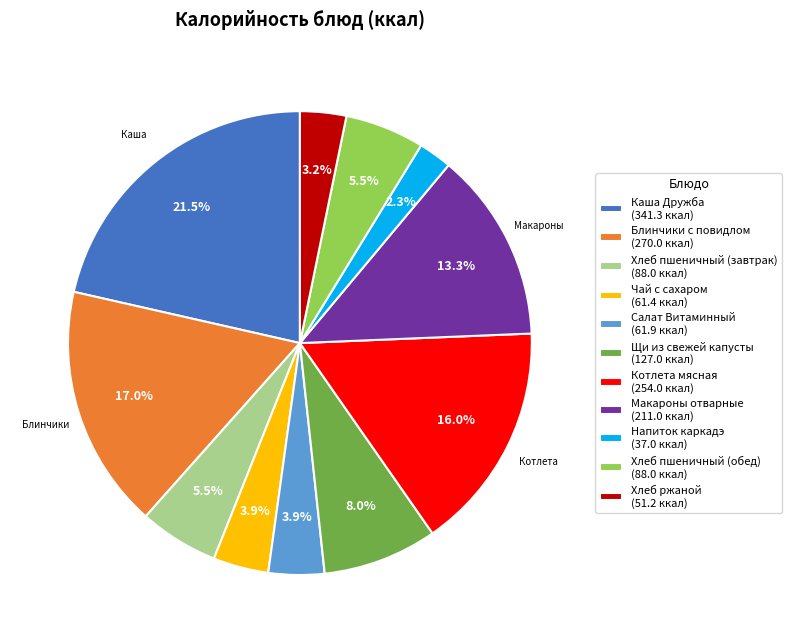

The Чай с сахаром slice represents 4% of the pie. True or false?

True